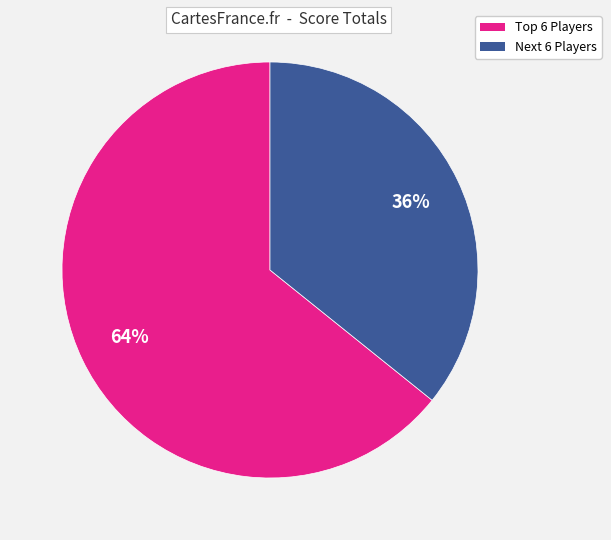

Is there a majority slice in this chart?

Yes